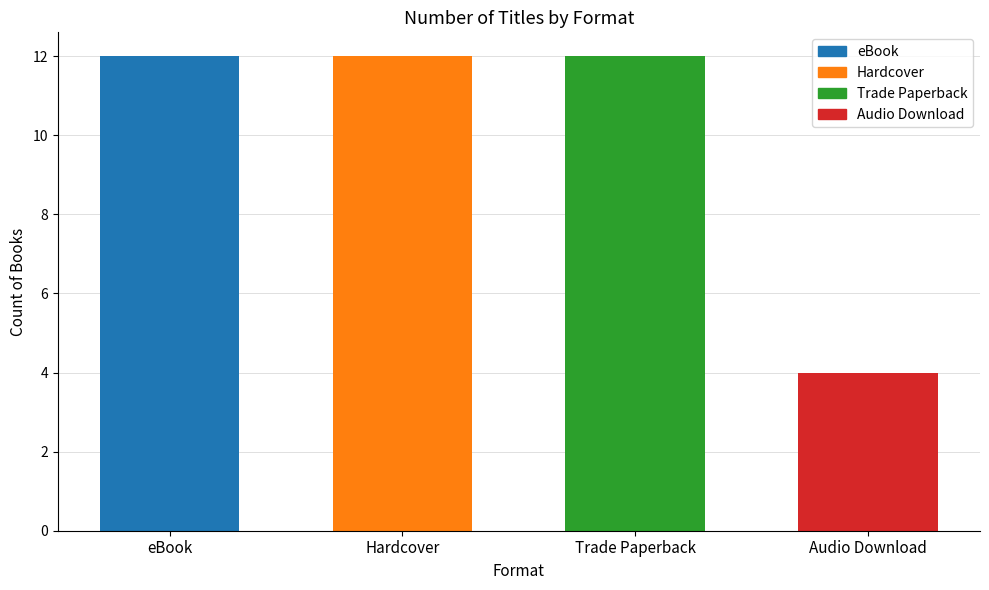

What is the label of the 2nd bar from the left?

Hardcover